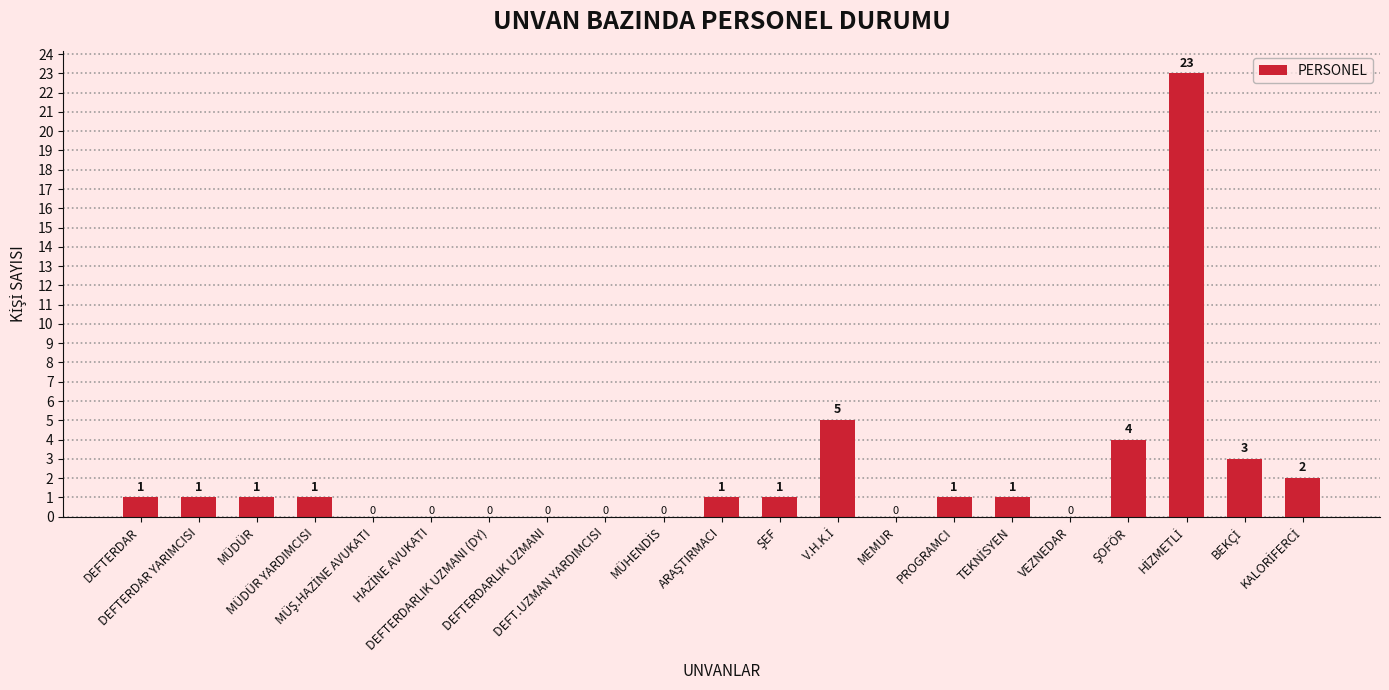

Is it true that the value at MÜDÜR YARDIMCISI is 1?

True